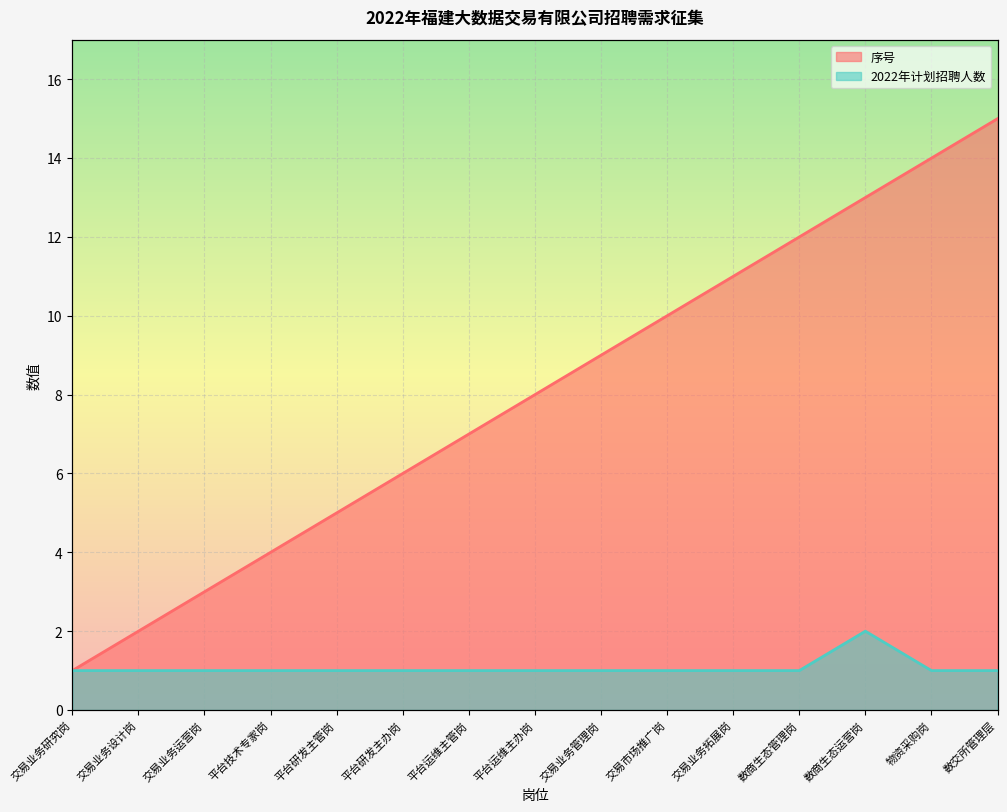

The value of 序号 at 交易业务运营岗 is 5. True or false?

False